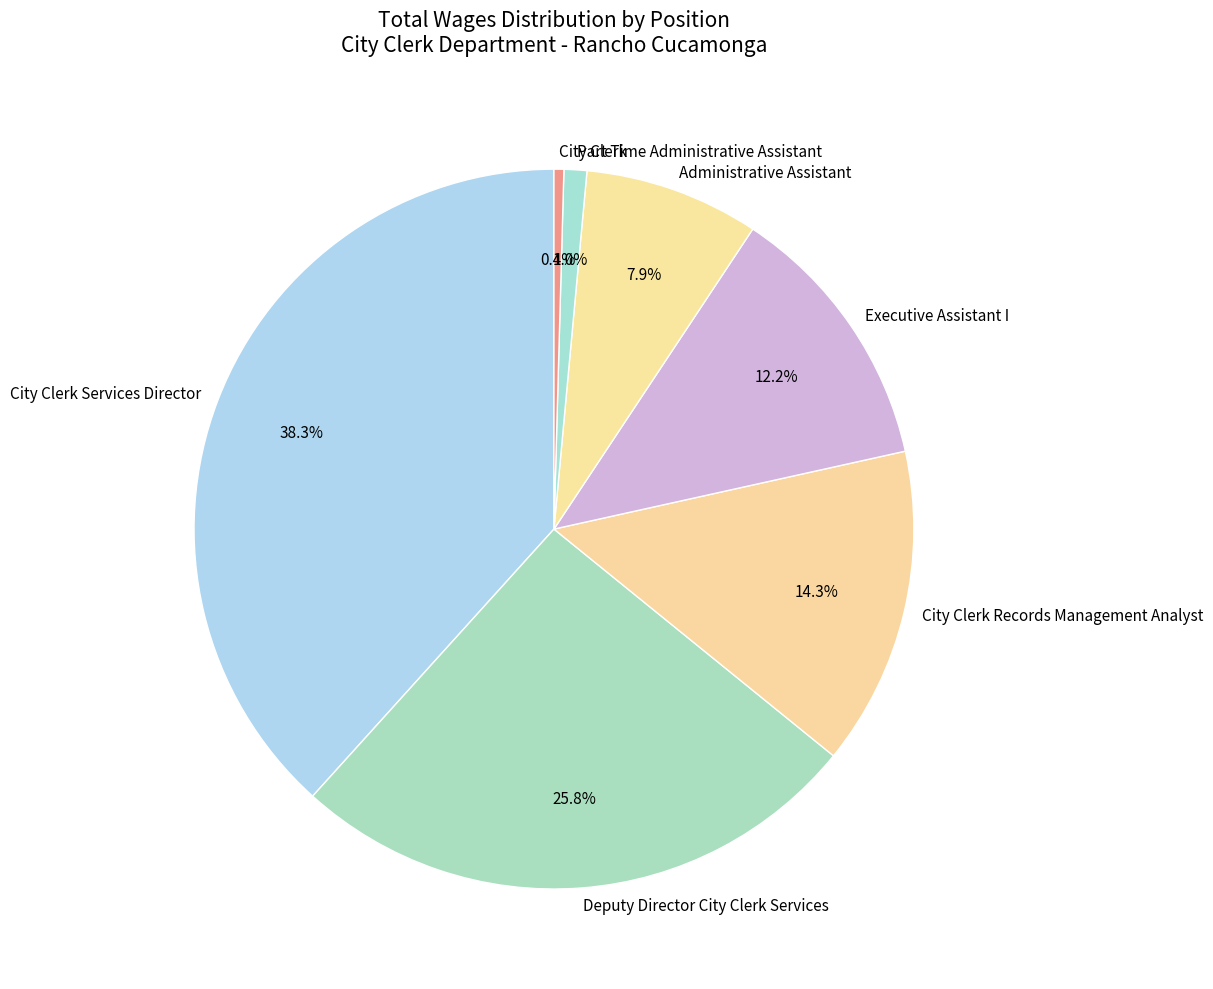

Approximately how many times larger is the value at City Clerk Records Management Analyst compared to City Clerk Services Director?

0.4